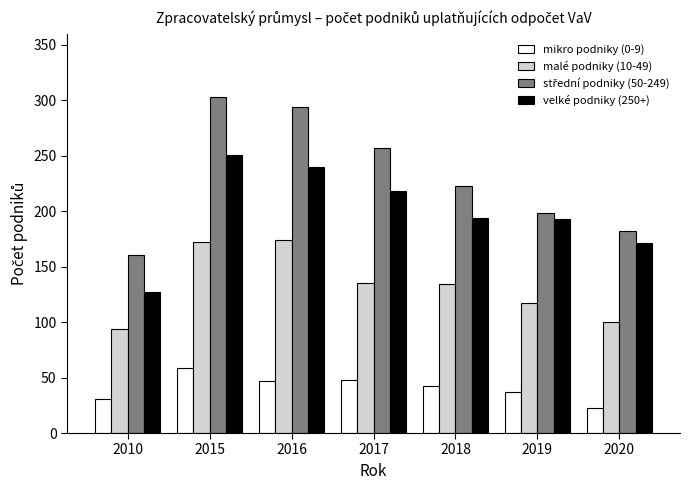

What is the approximate value of velké podniky (250+) at 2017?

218